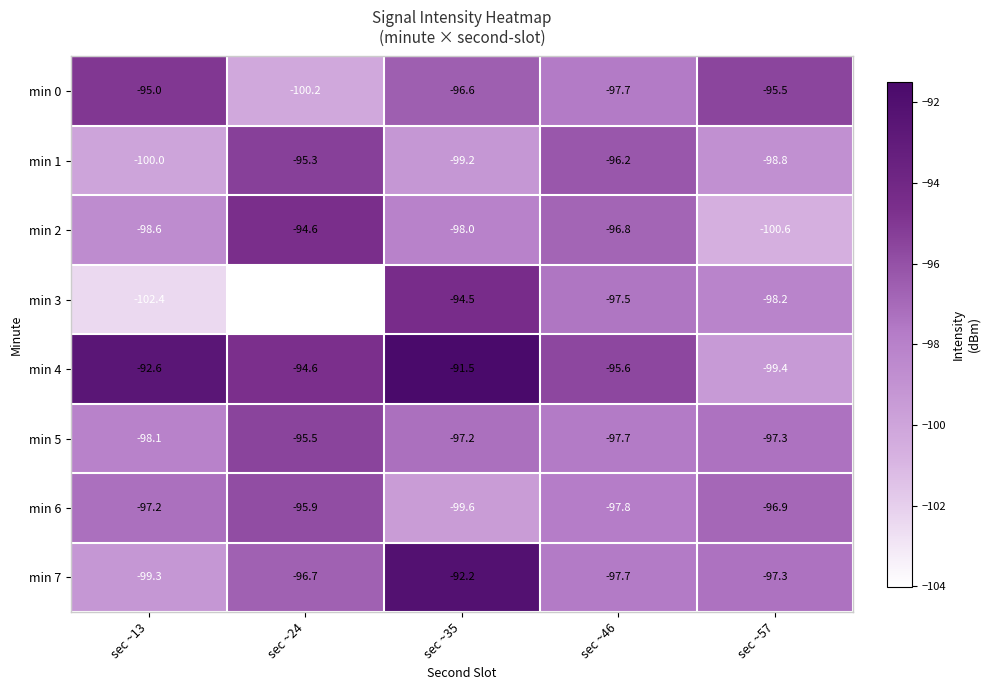

The value of min 0 at sec ~46 is -61.5. True or false?

False